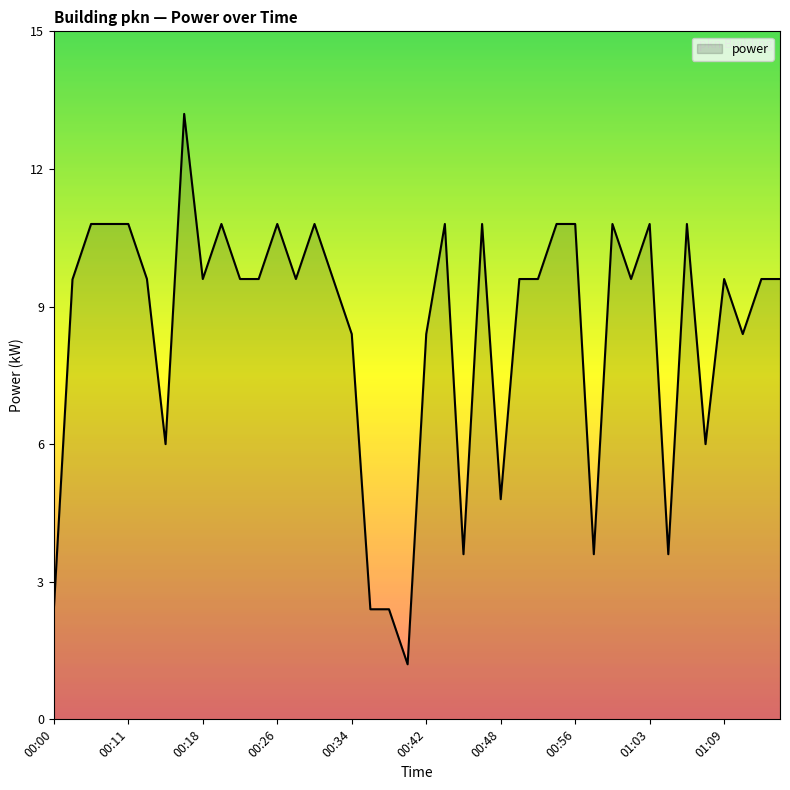

What is the smallest value displayed?

1.2